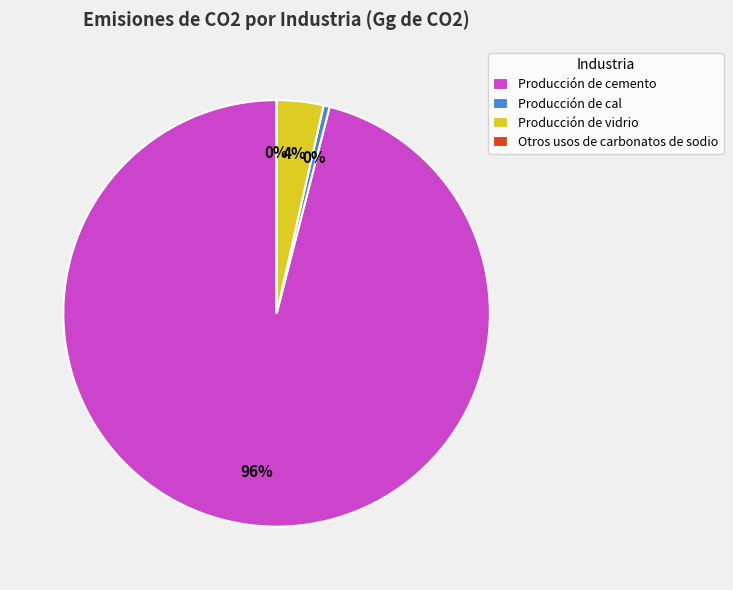

True or false: Producción de vidrio accounts for 4% of the total.

True